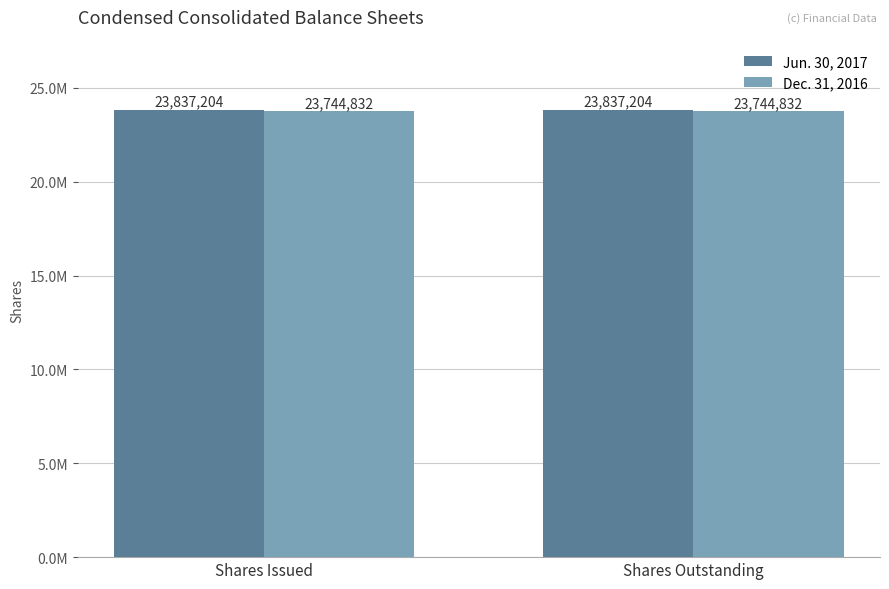

What is the spread (max minus min) of values at Shares Issued?

92372